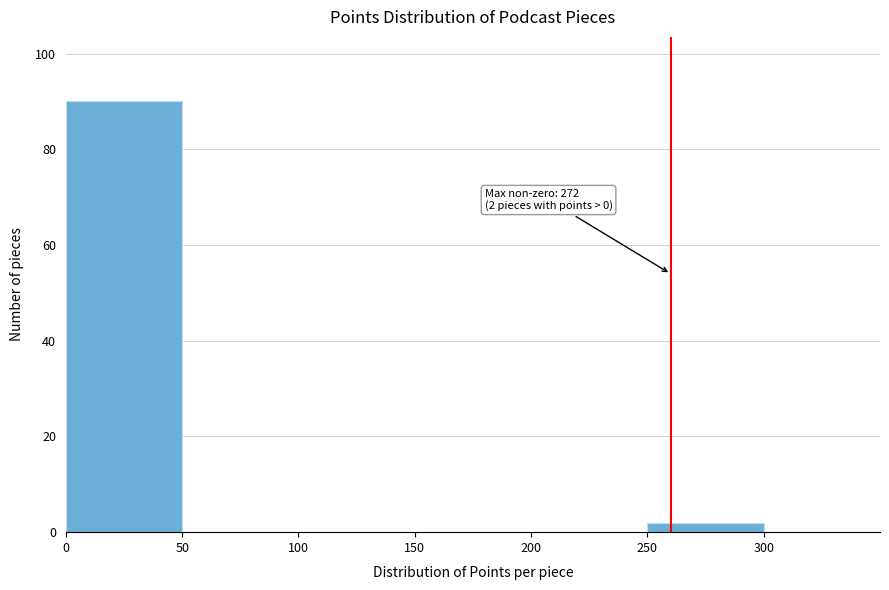

Which range on the x-axis has the tallest bar?

0 to 50